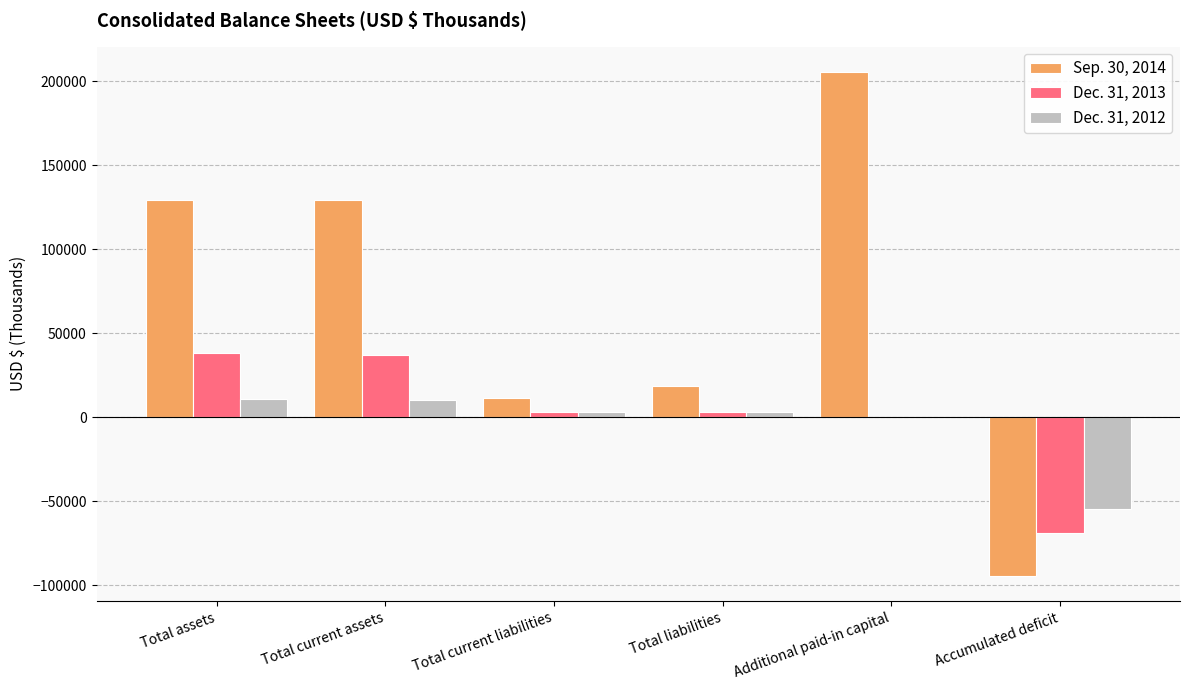

The Sep. 30, 2014 series shows 195769 at Total assets. True or false?

False